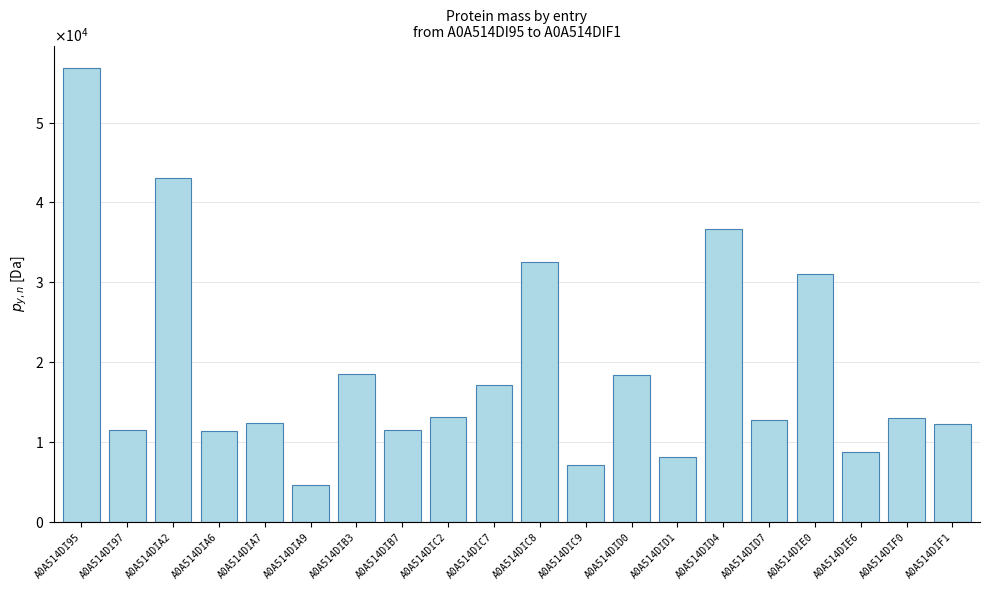

Reading right to left, what are all the values shown in this chart?

A0A514DIF1=12255.6	A0A514DIF0=12997.5	A0A514DIE6=8787.6	A0A514DIE0=31050.4	A0A514DID7=12790.2	A0A514DID4=36693.2	A0A514DID1=8153.1	A0A514DID0=18431.3	A0A514DIC9=7058.0	A0A514DIC8=32488.6	A0A514DIC7=17097.3	A0A514DIC2=13125.1	A0A514DIB7=11537.7	A0A514DIB3=18490.4	A0A514DIA9=4574.7	A0A514DIA7=12373.8	A0A514DIA6=11351.7	A0A514DIA2=43013.5	A0A514DI97=11446.7	A0A514DI95=56817.3